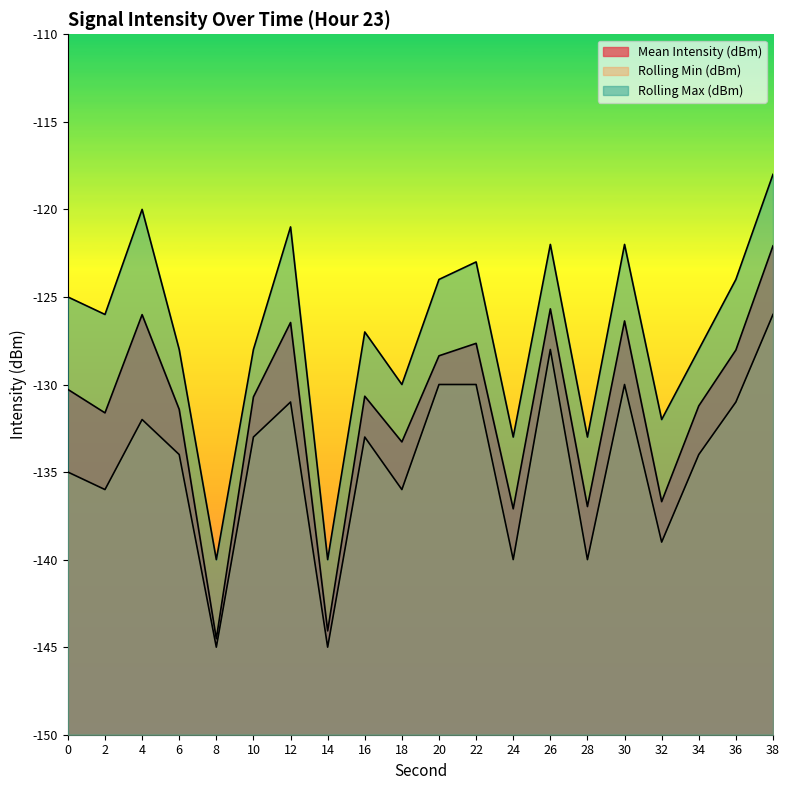

Where is the first local minimum for Rolling Min (dBm)?

2